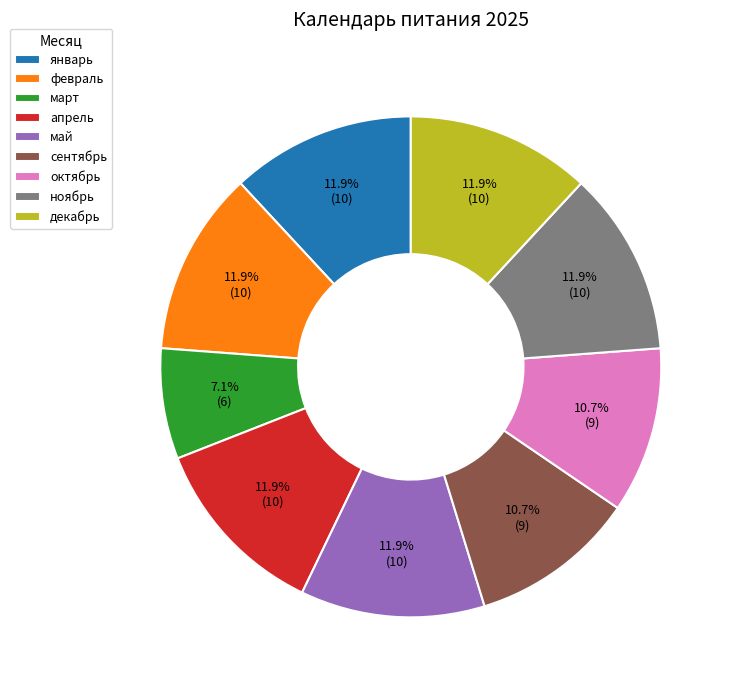

Is there a majority slice in this chart?

No